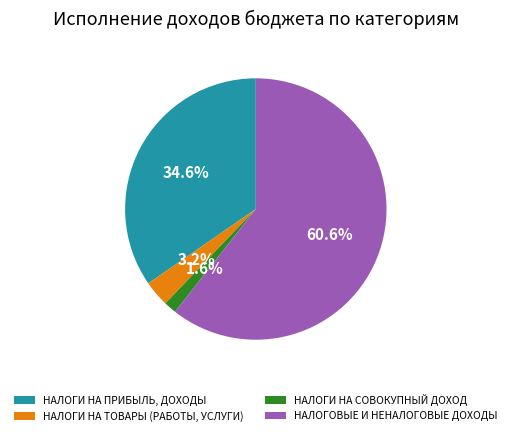

What percentage is the НАЛОГОВЫЕ И НЕНАЛОГОВЫЕ ДОХОДЫ slice, to the nearest percent?

61%